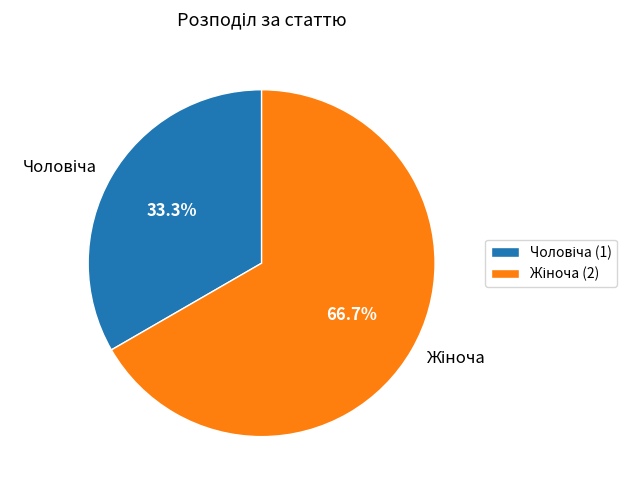

Is there a majority slice in this chart?

Yes